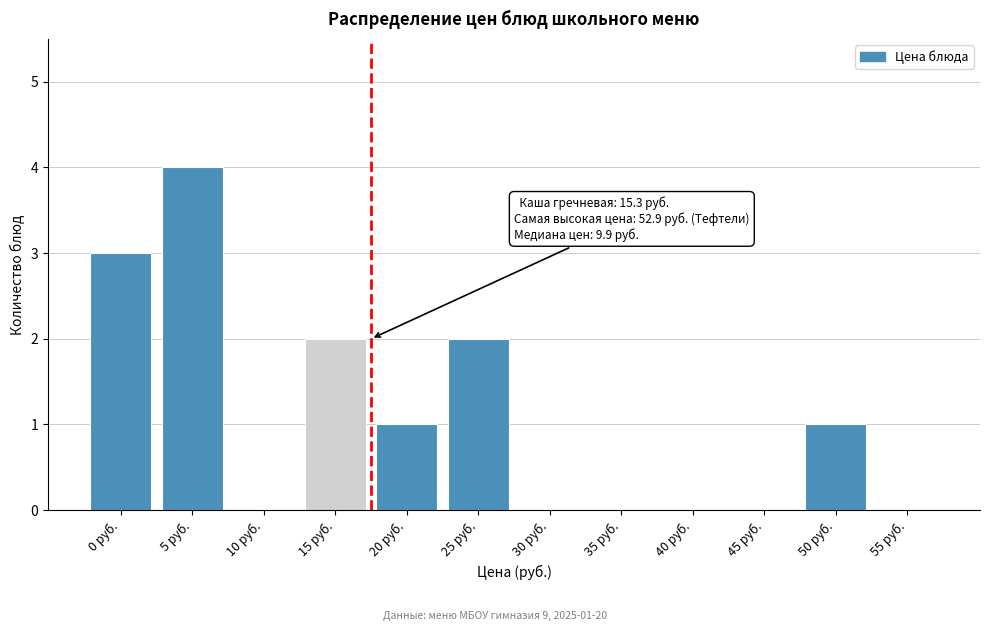

Reading left to right, list all the values displayed in this chart.

0 руб.=3	5 руб.=4	10 руб.=0	15 руб.=2	20 руб.=1	25 руб.=2	30 руб.=0	35 руб.=0	40 руб.=0	45 руб.=0	50 руб.=1	55 руб.=0